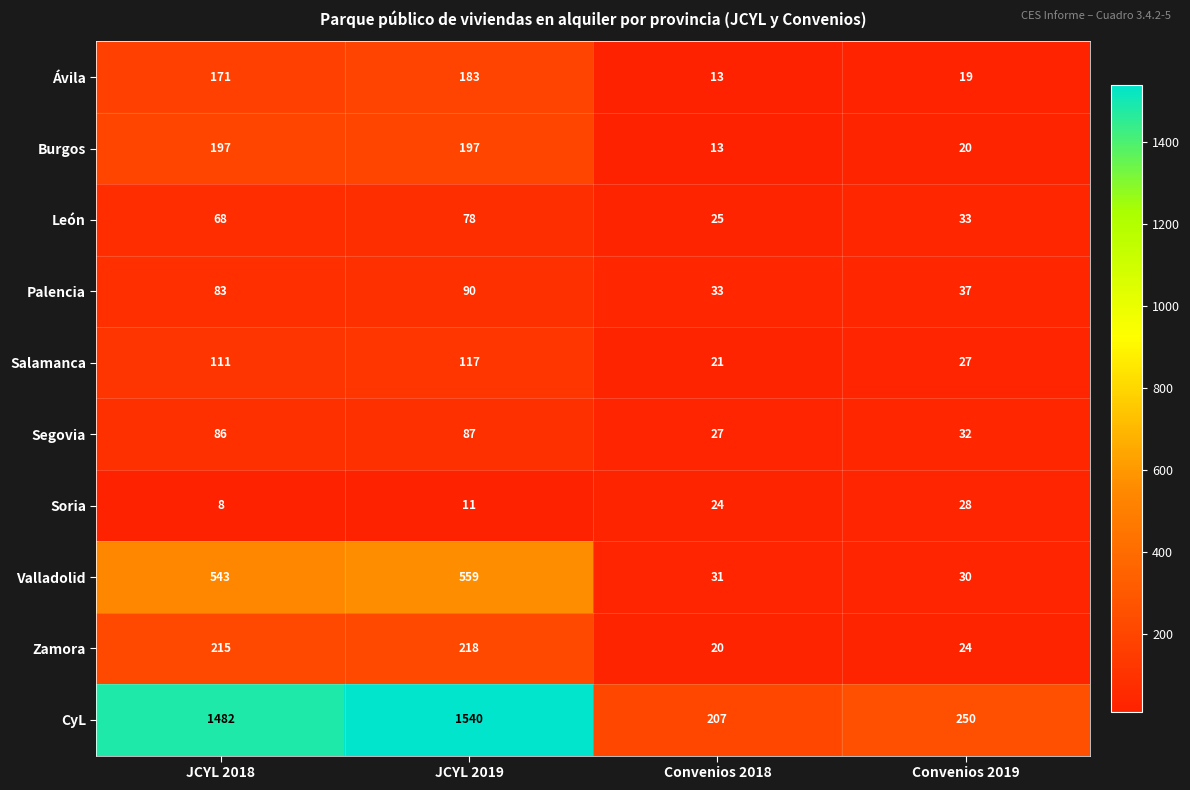

How many data points does each series have?

4